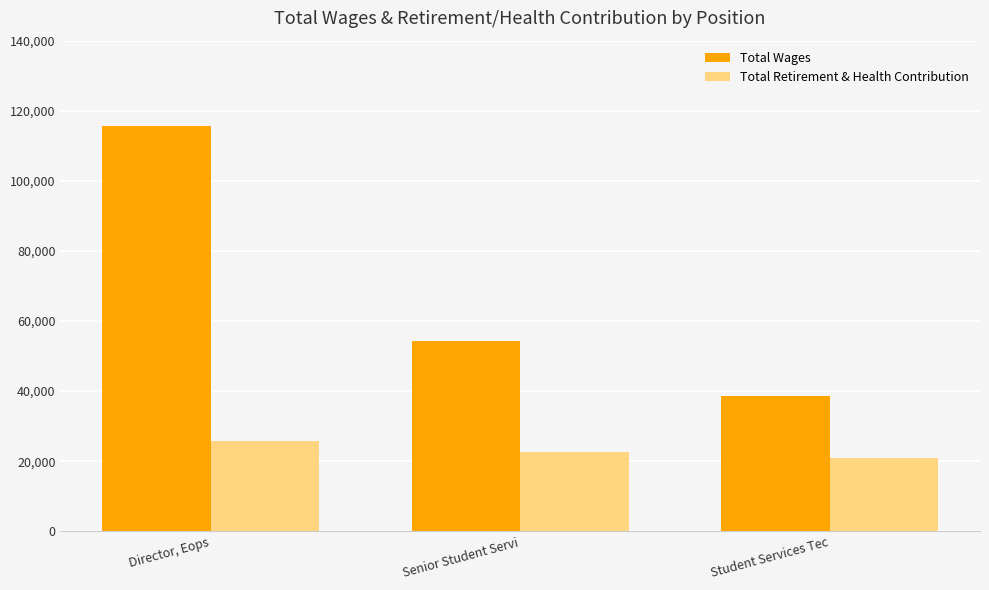

What is the label of the 1st bar from the left?

Director, Eops